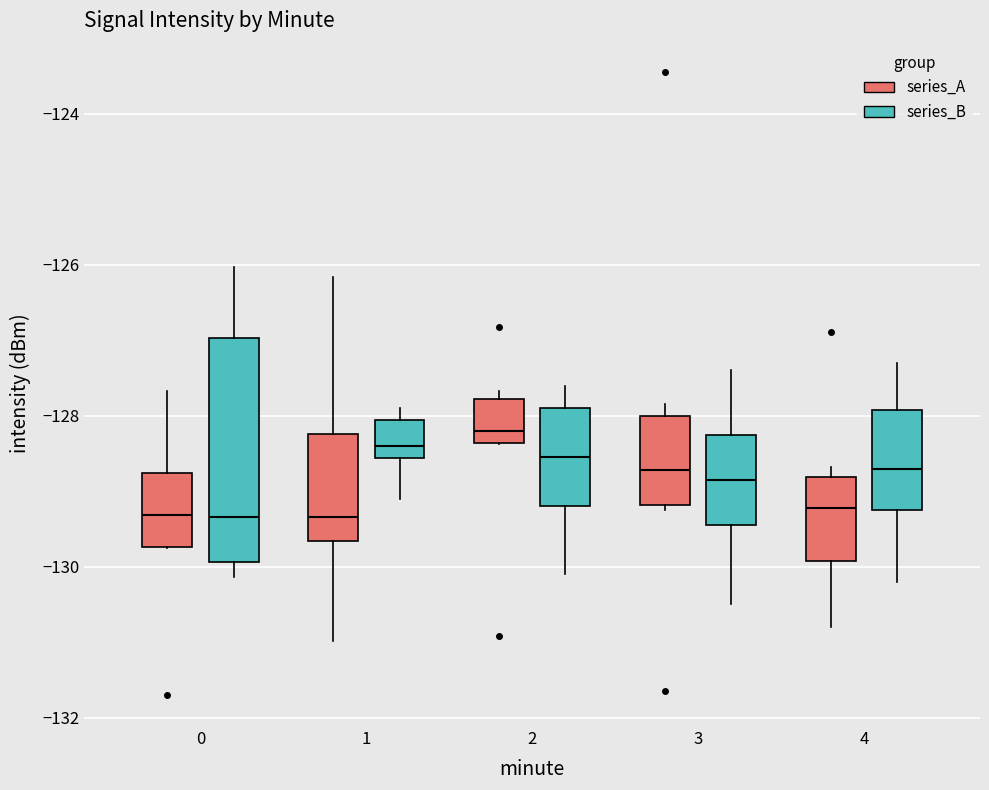

Comparing the boxes themselves (not the whiskers), which one is the tallest?

0 (series_B)